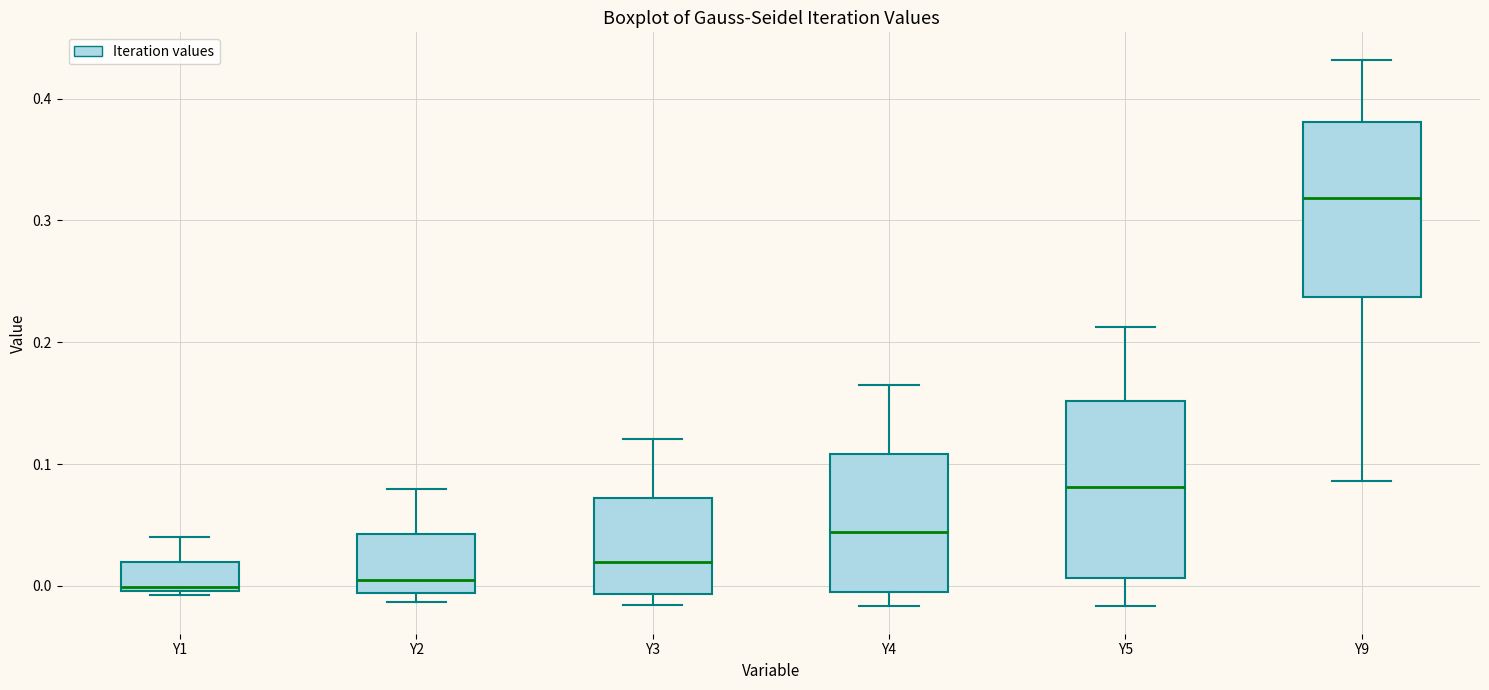

Reading left to right, transcribe this box plot: for each box, give where its median line is, the range the box spans, and where its two whiskers end, as read against the y-axis. The values are not printed on the chart, so give them approximately, as read against the axis.

Y1: median 0.00 (just above the box's lower edge), box 0.00 to 0.02, whiskers -0.01 to 0.04
Y2: median 0.00, box -0.01 to 0.04, whiskers -0.01 (just below the box's lower edge) to 0.08
Y3: median 0.02, box -0.01 to 0.07, whiskers -0.02 to 0.12
Y4: median 0.04, box 0.00 to 0.11, whiskers -0.02 to 0.17
Y5: median 0.08, box 0.01 to 0.15, whiskers -0.02 to 0.21
Y9: median 0.32, box 0.24 to 0.38, whiskers 0.09 to 0.43